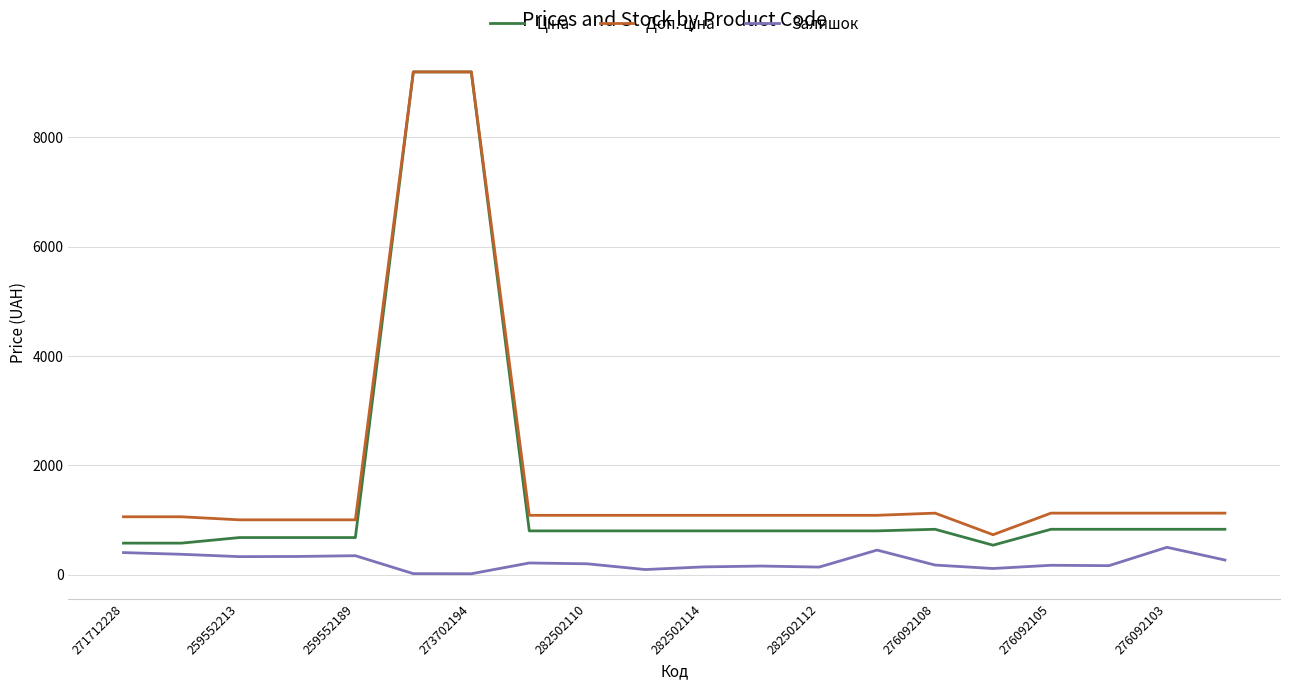

What is the greatest value displayed?

9196.3